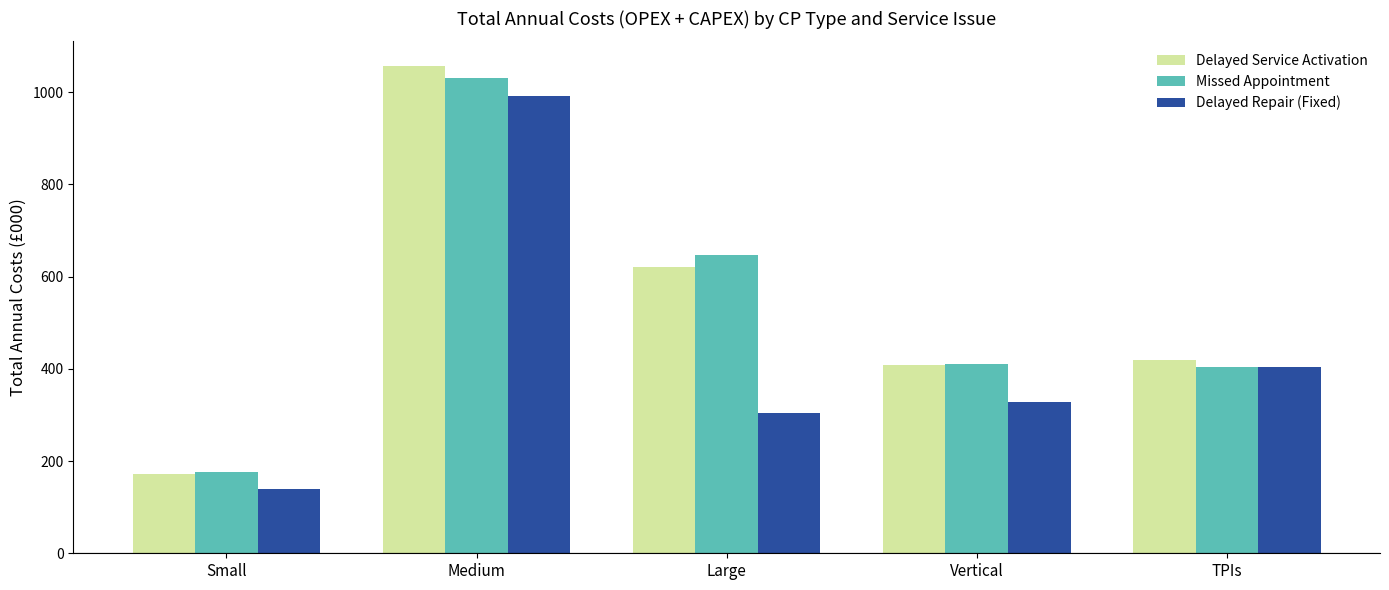

Reading left to right, list all the values displayed in this chart.

Delayed Service Activation: Small=172.0	Medium=1057.4	Large=620.5	Vertical=408.1	TPIs=418.6
Missed Appointment: Small=177.2	Medium=1029.8	Large=647.8	Vertical=409.7	TPIs=403.6
Delayed Repair (Fixed): Small=139.5	Medium=992.0	Large=303.7	Vertical=327.7	TPIs=403.6